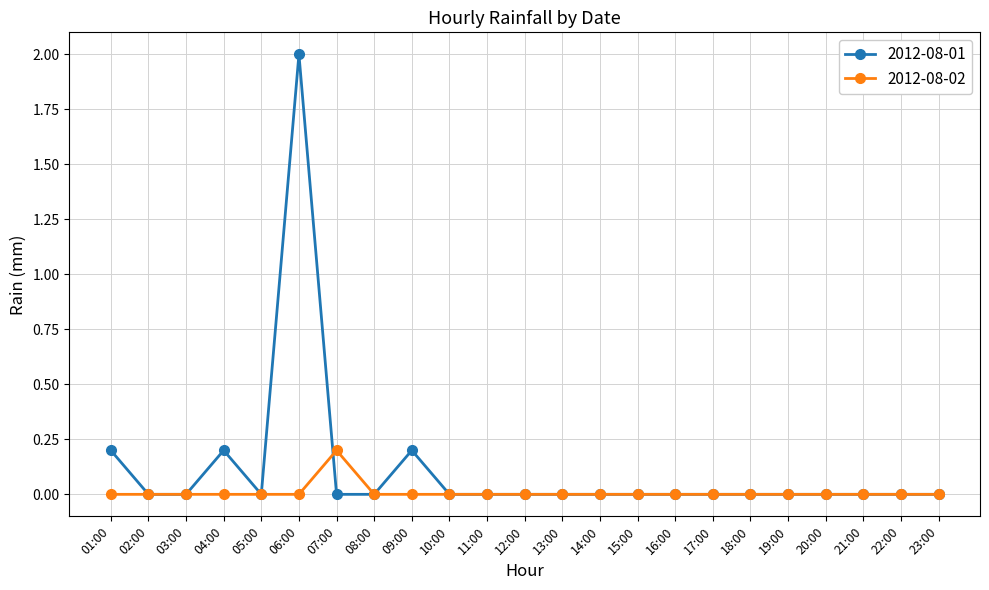

What is the difference between the maximum and minimum values in the 2012-08-01 series?

2.0